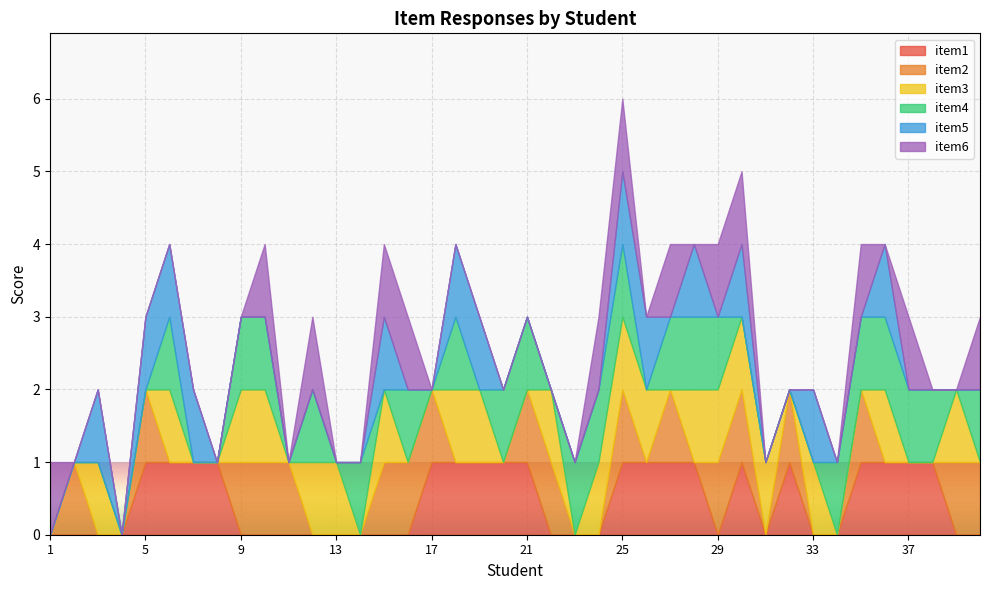

Which series ends up on top after the final intersection of item2 and item1?

item2